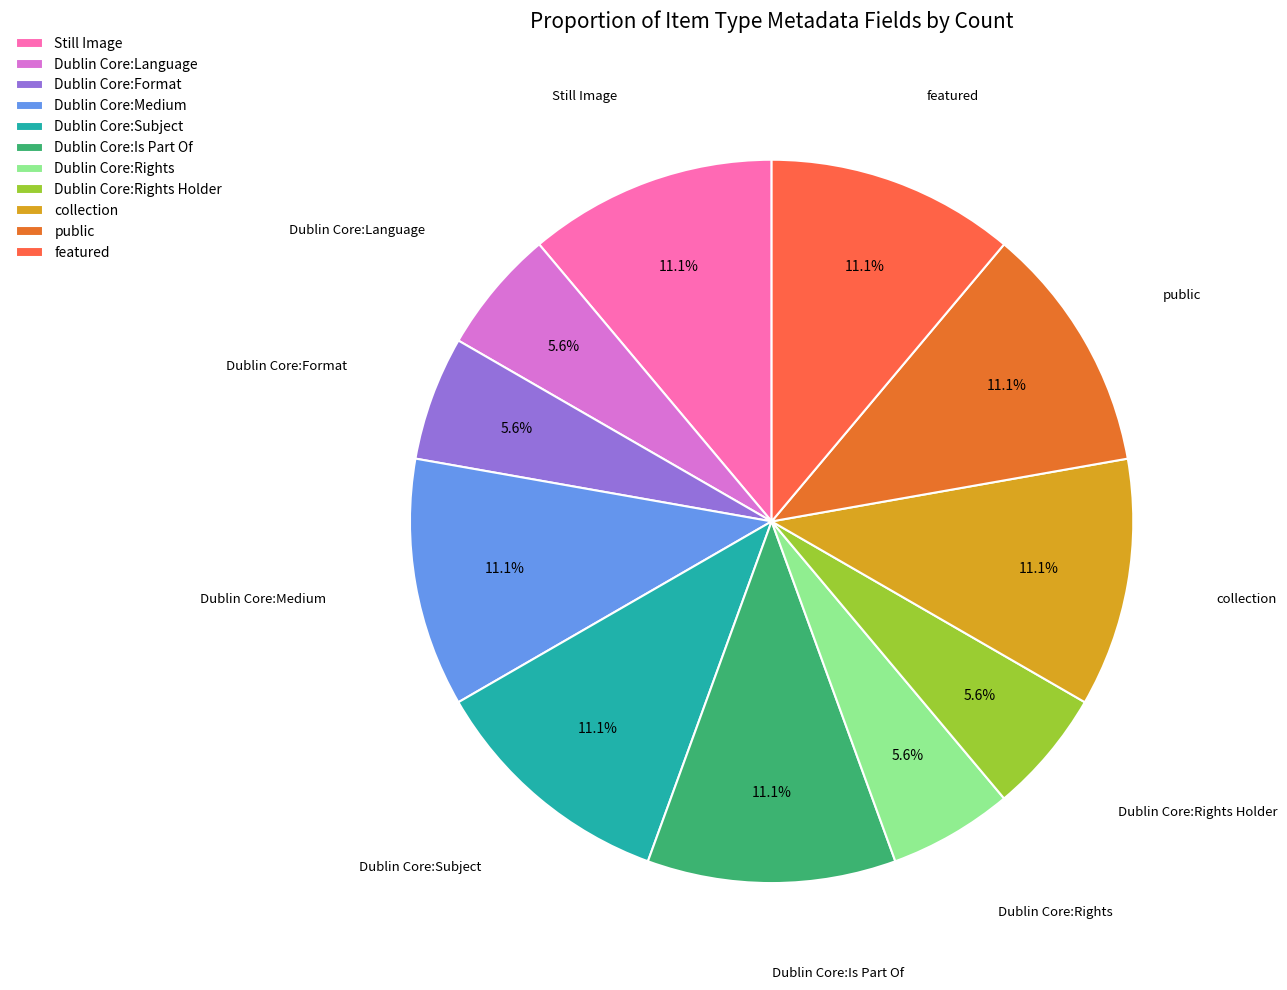

Is there any slice that represents more than half of the pie?

No